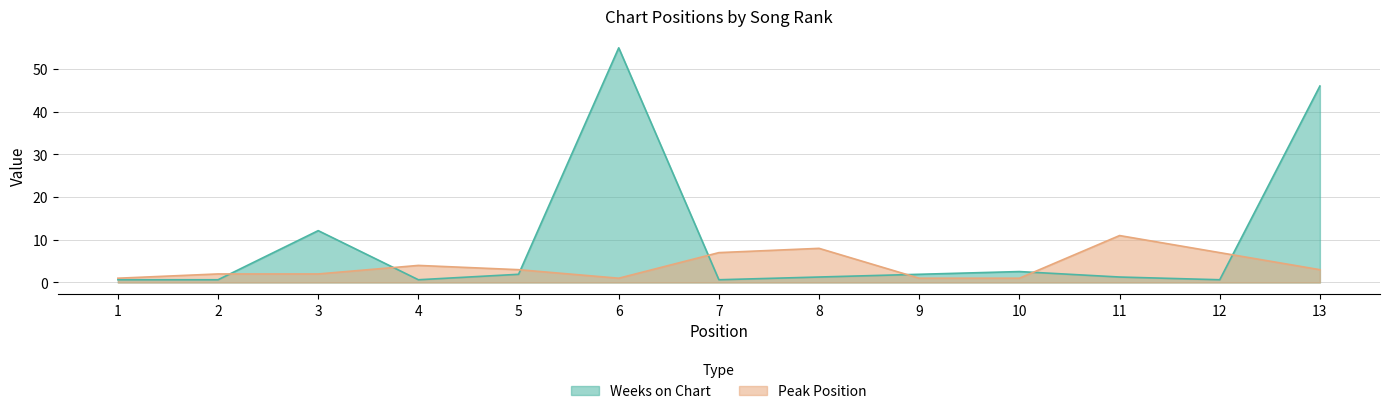

What is the value of the Weeks on Chart point at the 10th from the left?

2.6